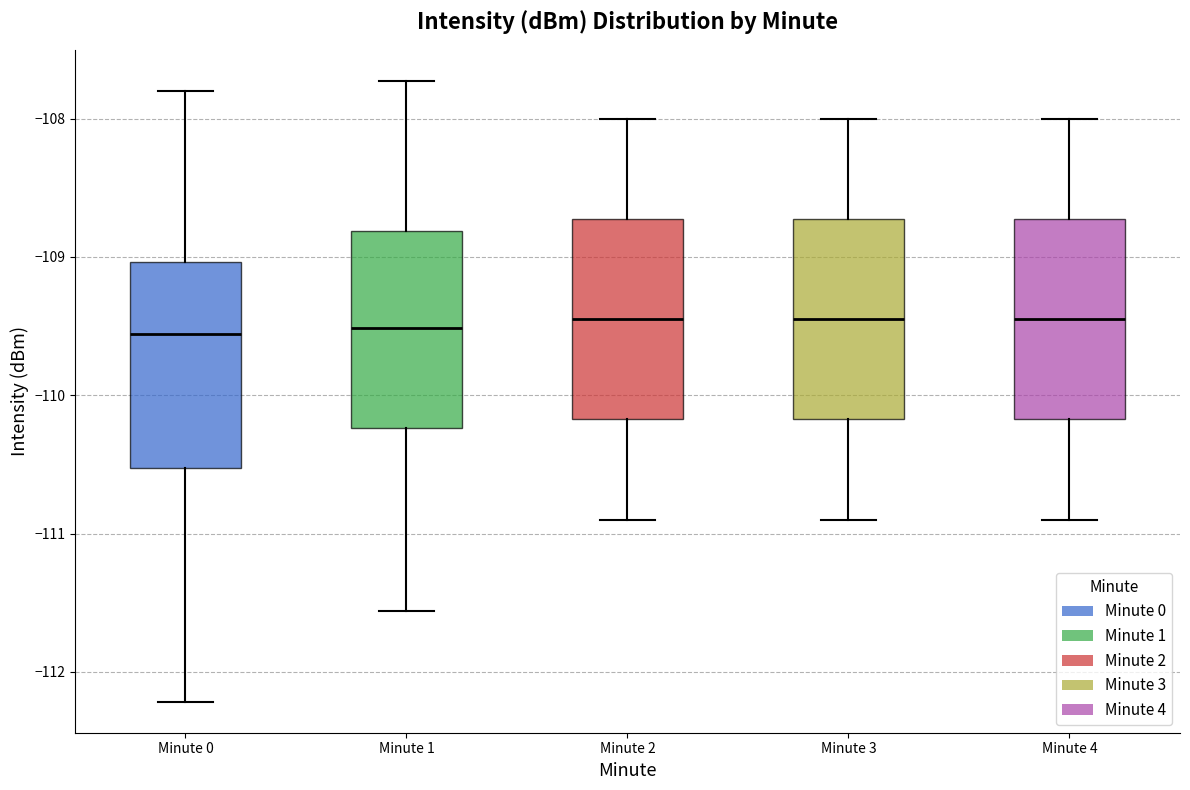

Reading left to right, transcribe this box plot: for each box, give where its median line is, the range the box spans, and where its two whiskers end, as read against the y-axis. The values are not printed on the chart, so give them approximately, as read against the axis.

Minute 0: median -109.6, box -110.5 to -109.0, whiskers -112.2 to -107.8
Minute 1: median -109.5, box -110.2 to -108.8, whiskers -111.6 to -107.7
Minute 2: median -109.4, box -110.2 to -108.7, whiskers -110.9 to -108.0
Minute 3: median -109.4, box -110.2 to -108.7, whiskers -110.9 to -108.0
Minute 4: median -109.4, box -110.2 to -108.7, whiskers -110.9 to -108.0